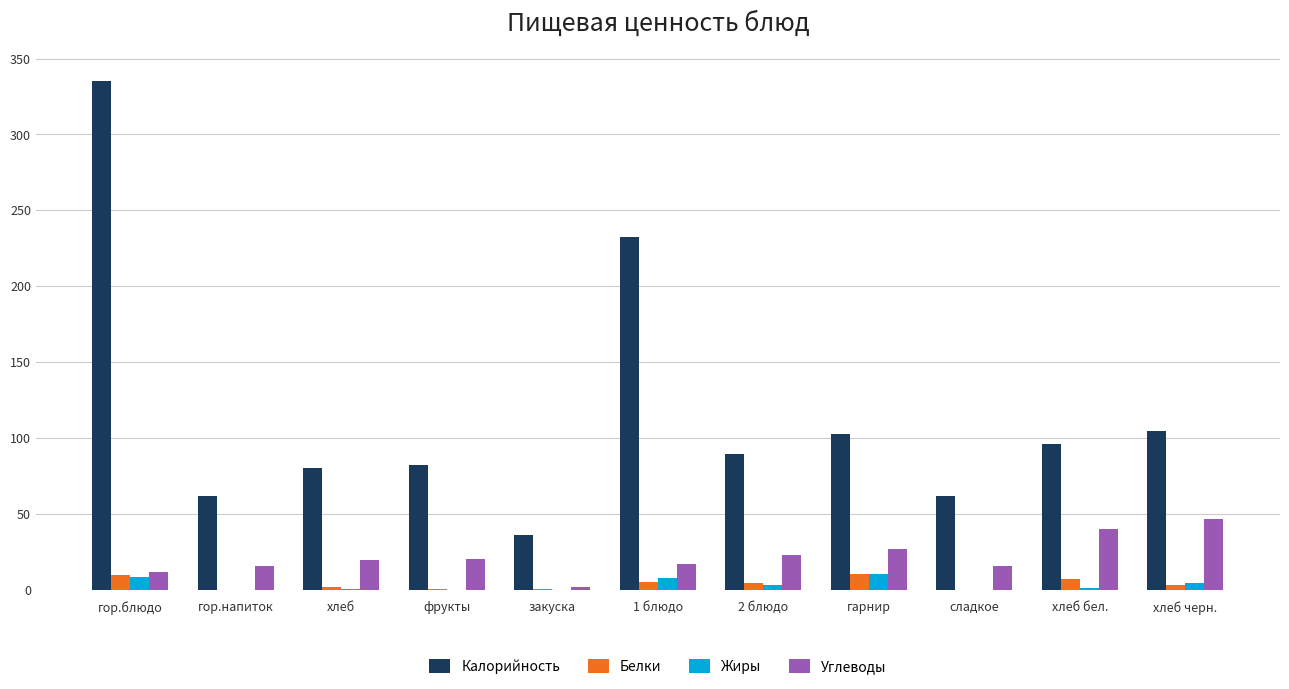

What is the sum of the Калорийность values at гарнир and хлеб бел.?

198.5